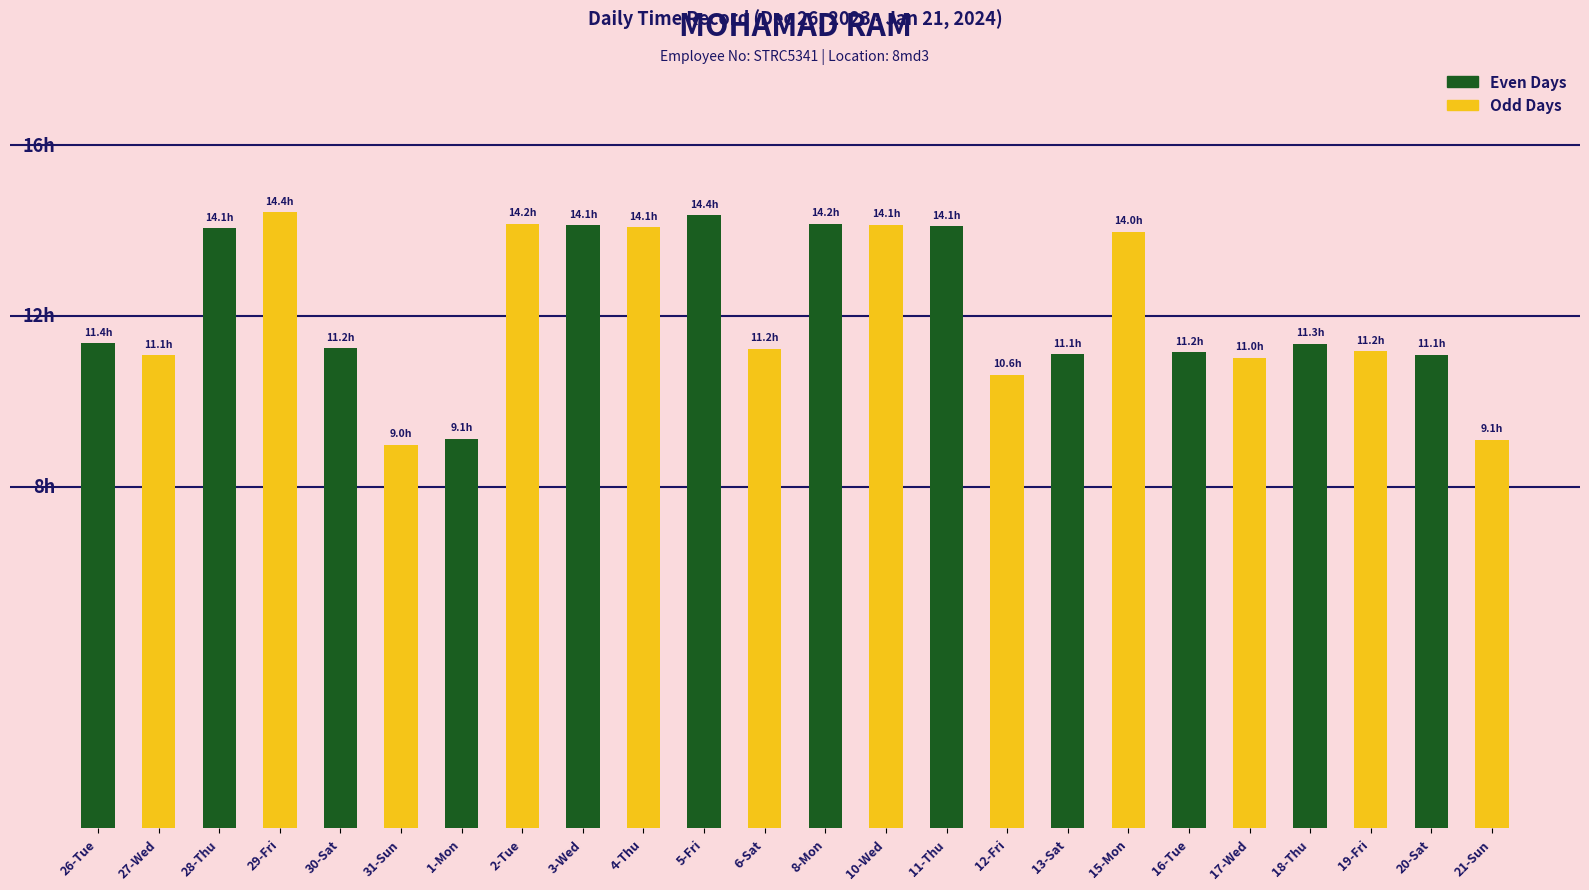

Reading left to right, transcribe all the data shown in this chart.

26-Tue=11.4	27-Wed=11.1	28-Thu=14.1	29-Fri=14.4	30-Sat=11.2	31-Sun=9.0	1-Mon=9.1	2-Tue=14.2	3-Wed=14.1	4-Thu=14.1	5-Fri=14.4	6-Sat=11.2	8-Mon=14.2	10-Wed=14.1	11-Thu=14.1	12-Fri=10.6	13-Sat=11.1	15-Mon=14.0	16-Tue=11.2	17-Wed=11.0	18-Thu=11.3	19-Fri=11.2	20-Sat=11.1	21-Sun=9.1